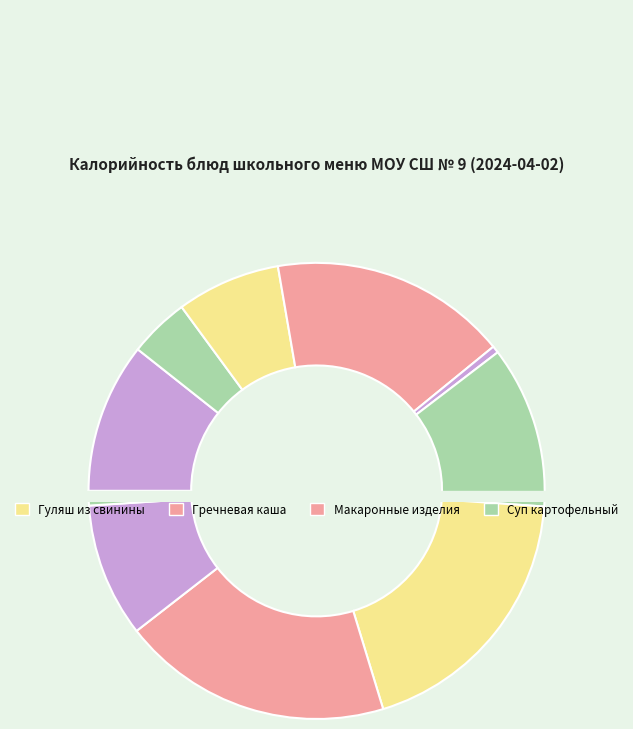

To the nearest percent, what is the difference between the Суп картофельный and Тефтели мясные slice percentages?

1%